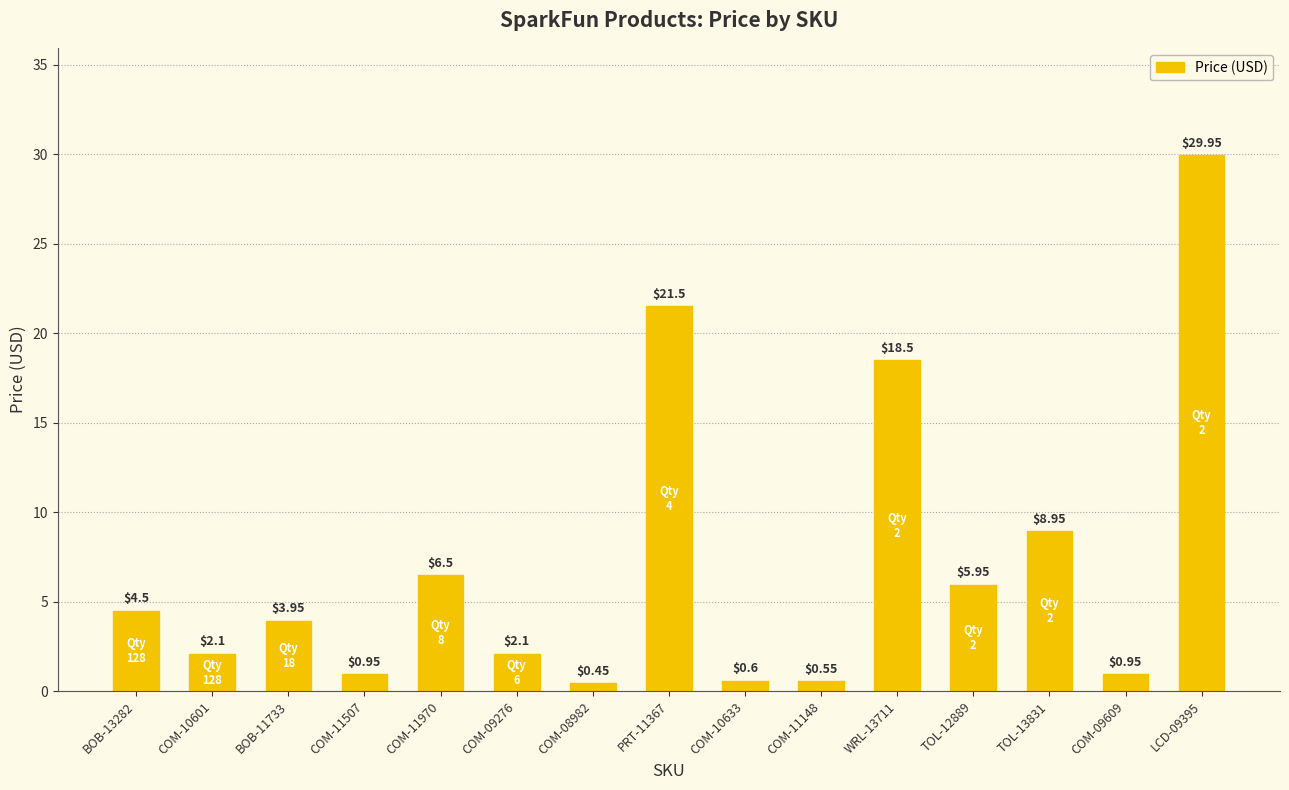

How many values exceed 3?

8